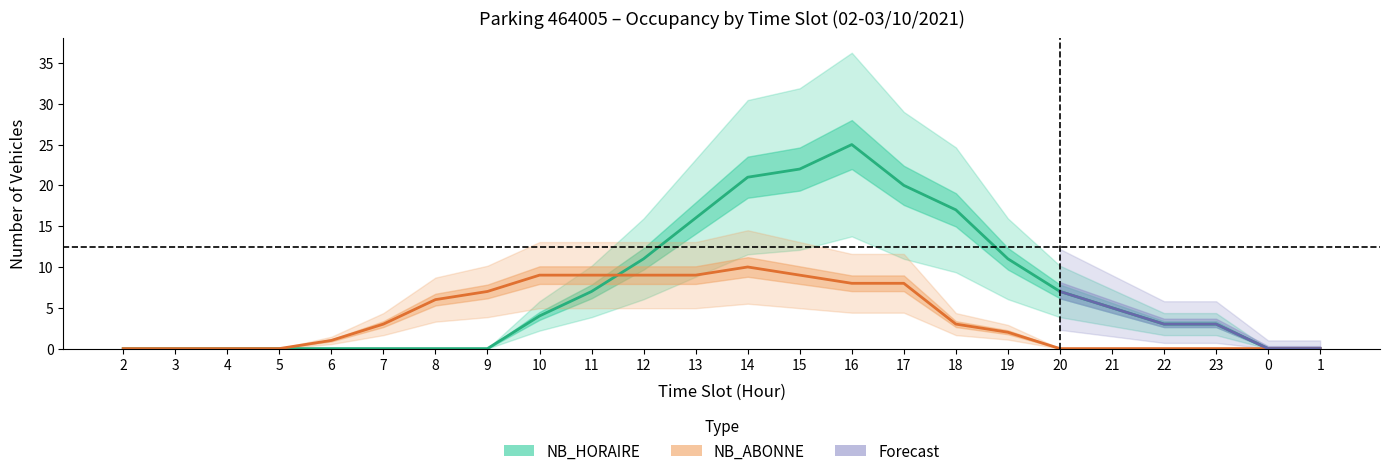

How many times do NB_HORAIRE and NB_ABONNE cross each other?

1